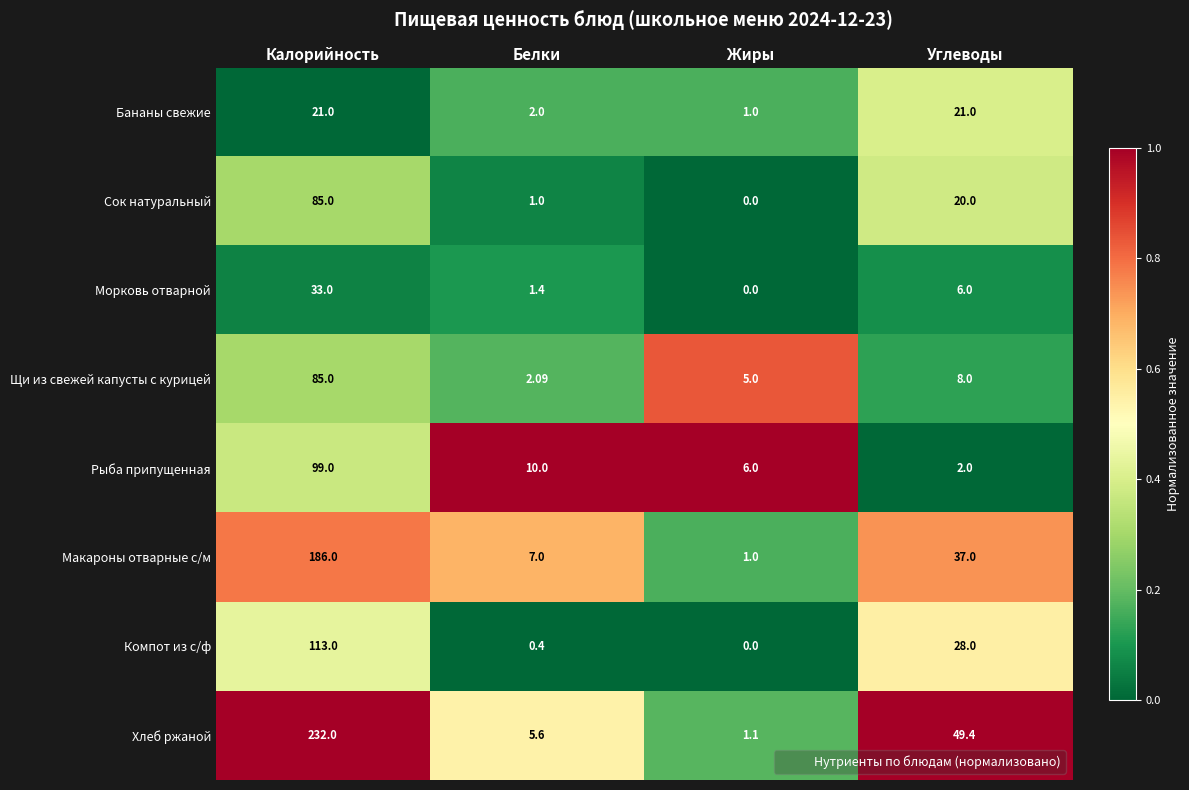

Rank the categories by Компот из с/ф value from lowest to highest.

Жиры, Белки, Углеводы, Калорийность